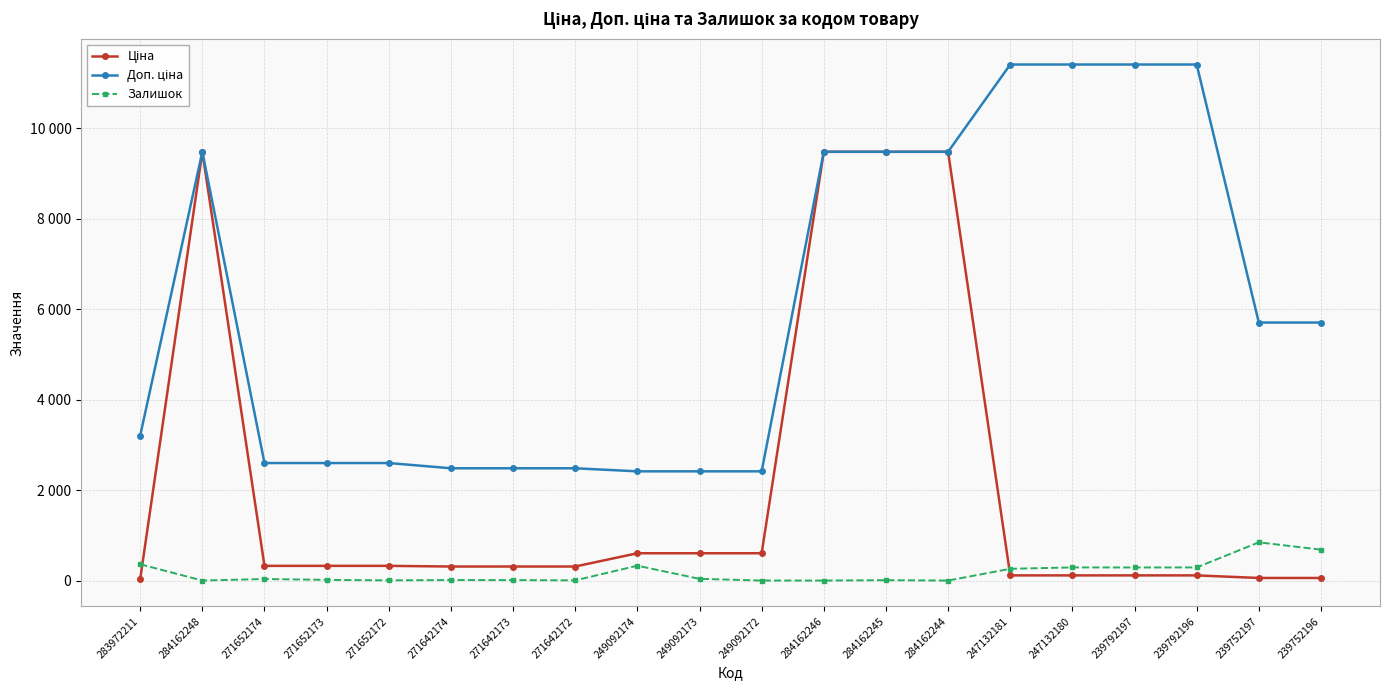

What is the value of the Залишок point at the 9th from the left?

328.0